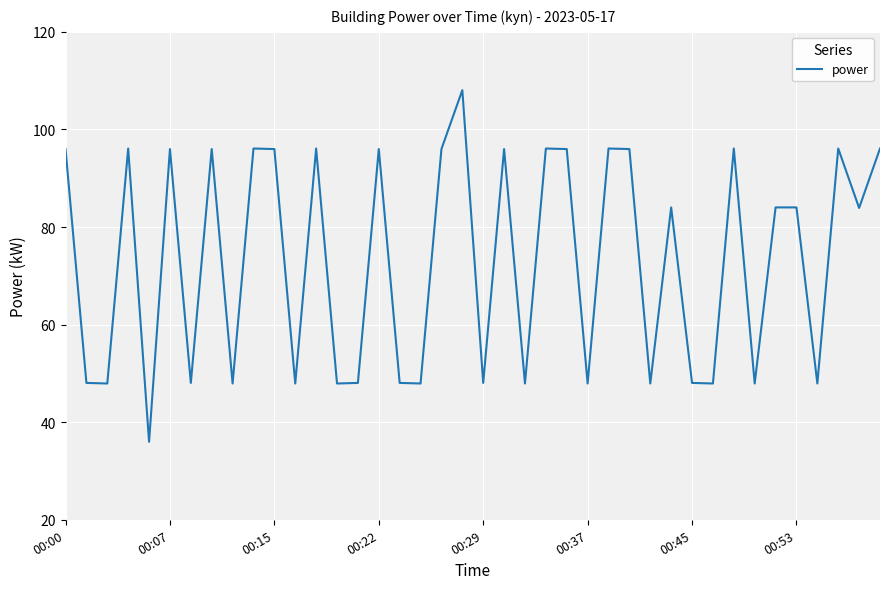

What is the smallest value displayed?

36.0